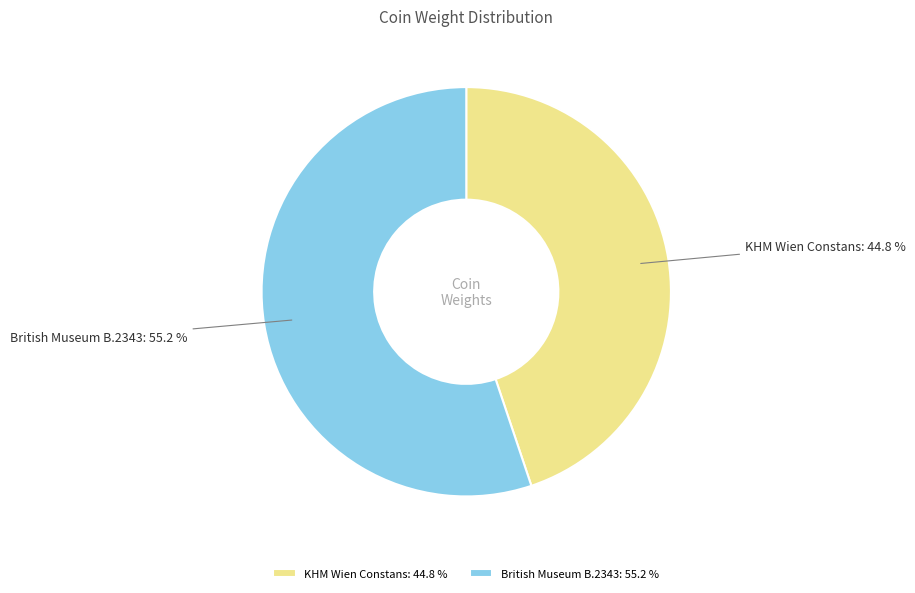

What is the ratio of the value at KHM Wien Constans to the value at British Museum B.2343?

0.8